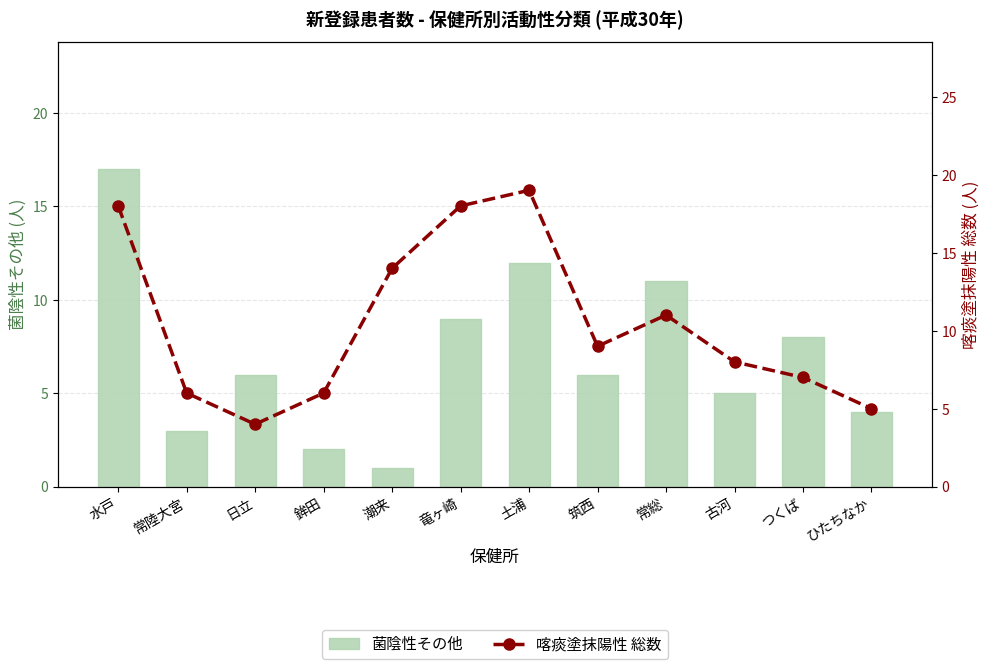

Reading left to right, list all the values displayed in this chart.

菌陰性その他: 17	3	6	2	1	9	12	6	11	5	8	4
喀痰塗抹陽性 総数: 18	6	4	6	14	18	19	9	11	8	7	5